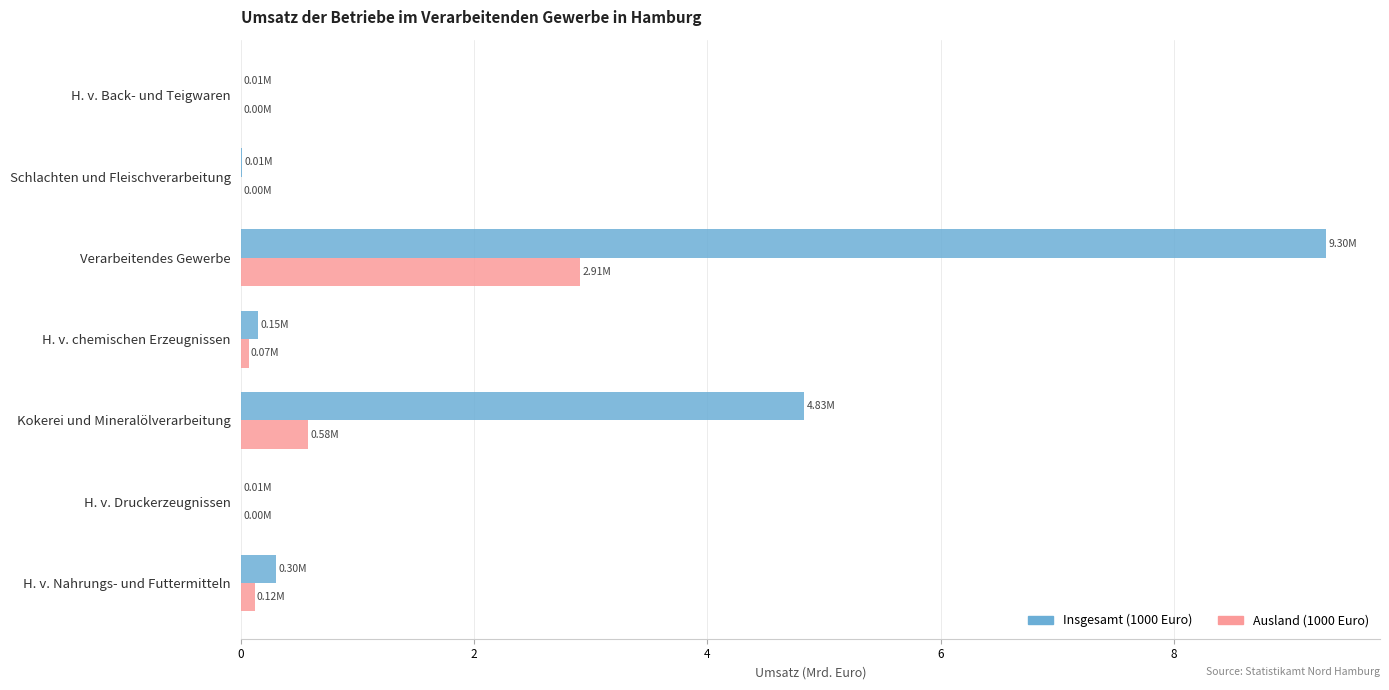

At which label is Insgesamt (1000 Euro) closest to 4?

Kokerei und Mineralölverarbeitung